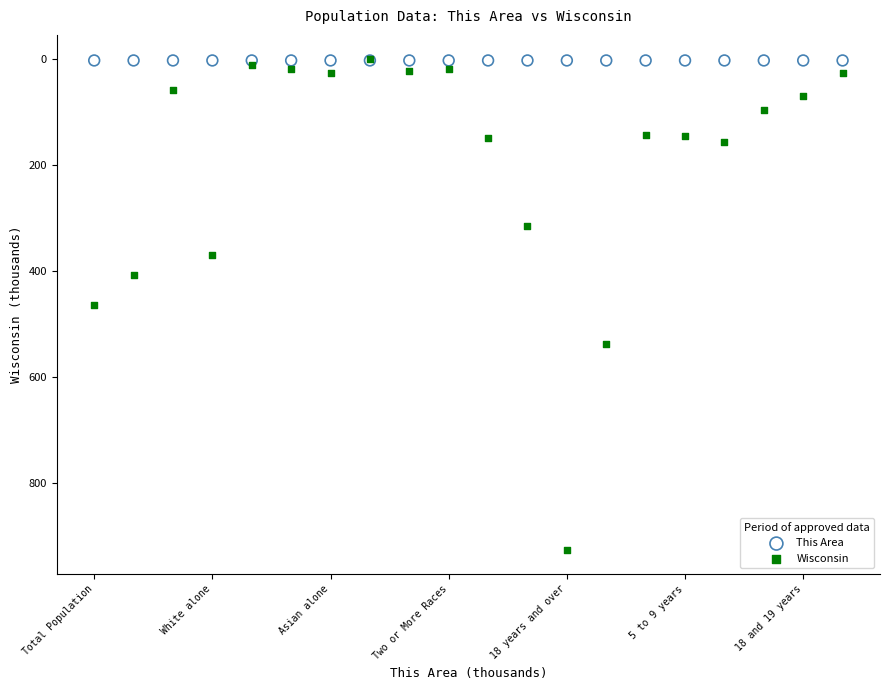

What are all the series names shown in the legend?

This Area, Wisconsin